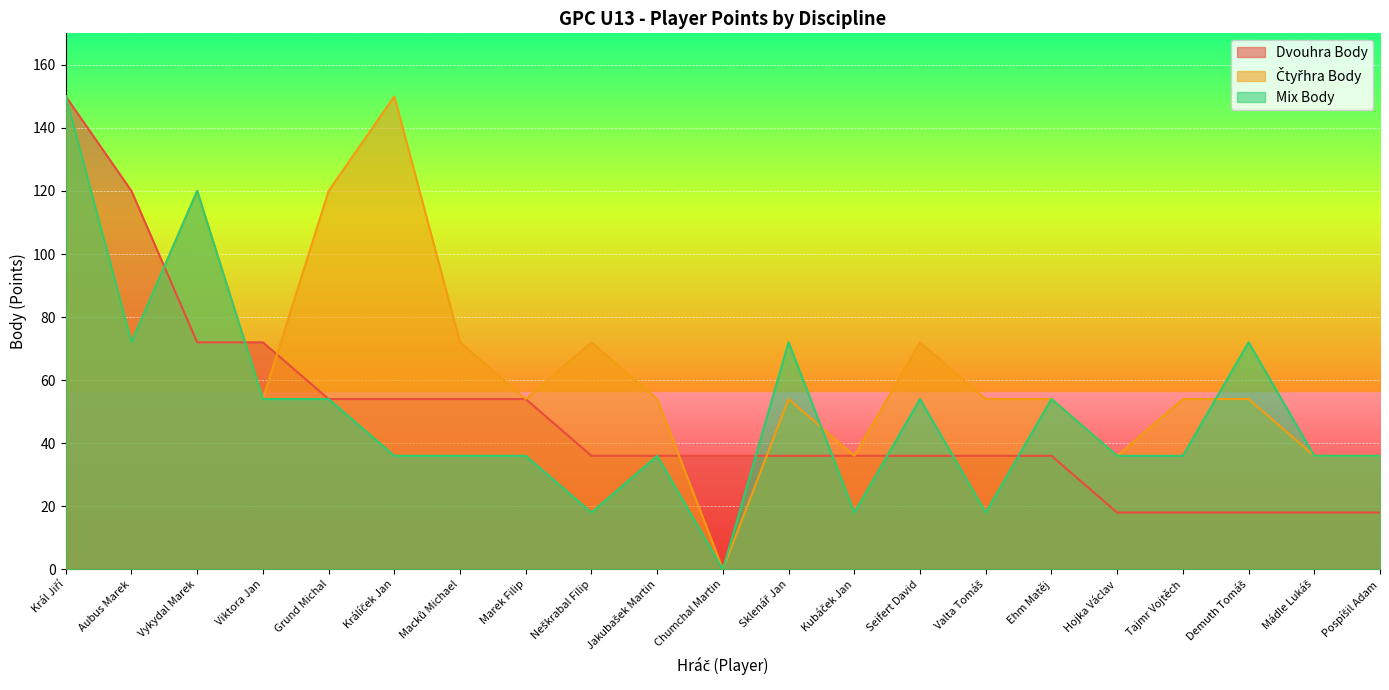

Which category has the highest value in the Čtyřhra Body series?

Král Jiří